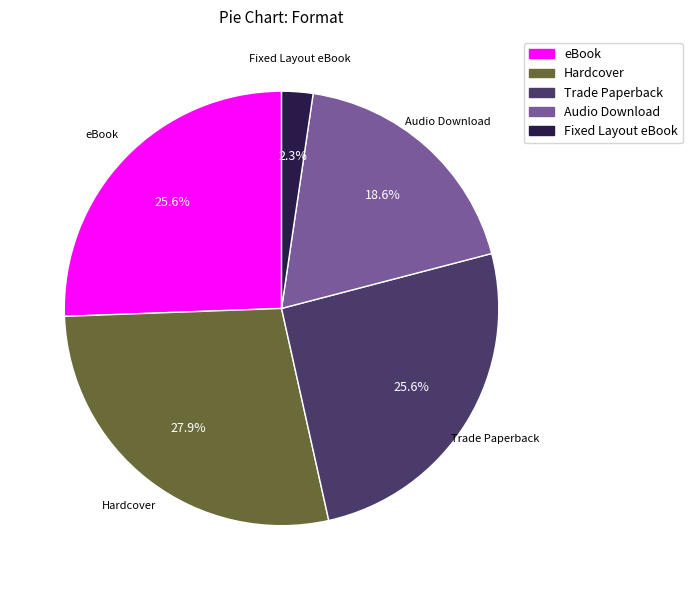

To the nearest percent, what is the difference between the Audio Download and Hardcover slice percentages?

9%